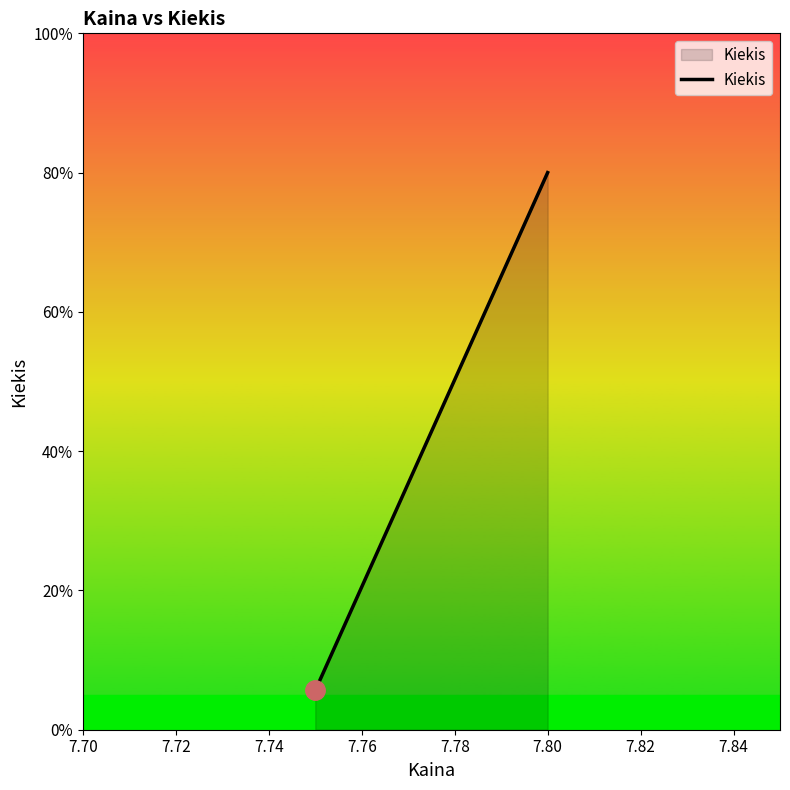

What is the greatest value displayed?

80.0